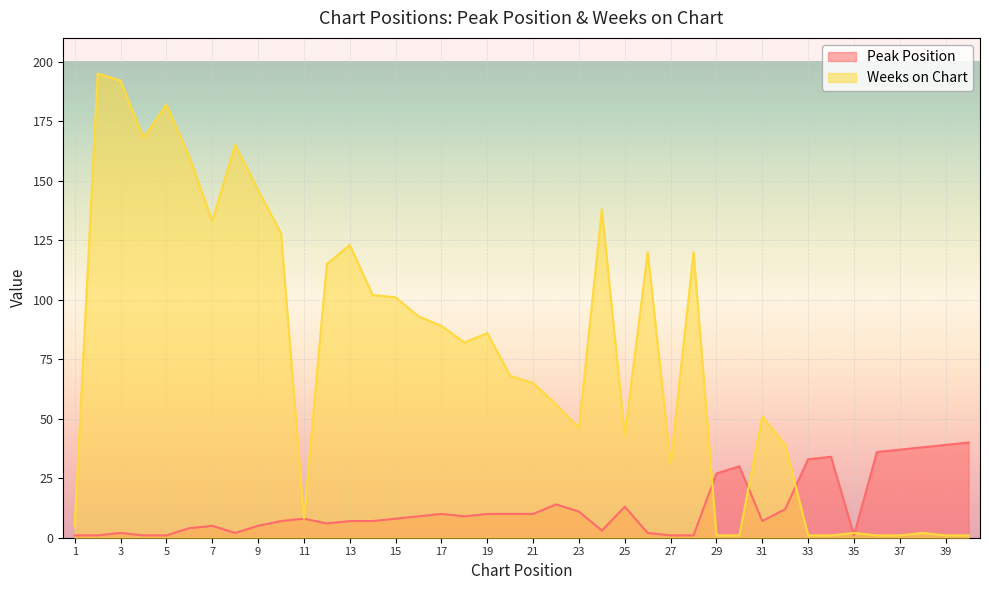

How many lines are shown in the chart?

2